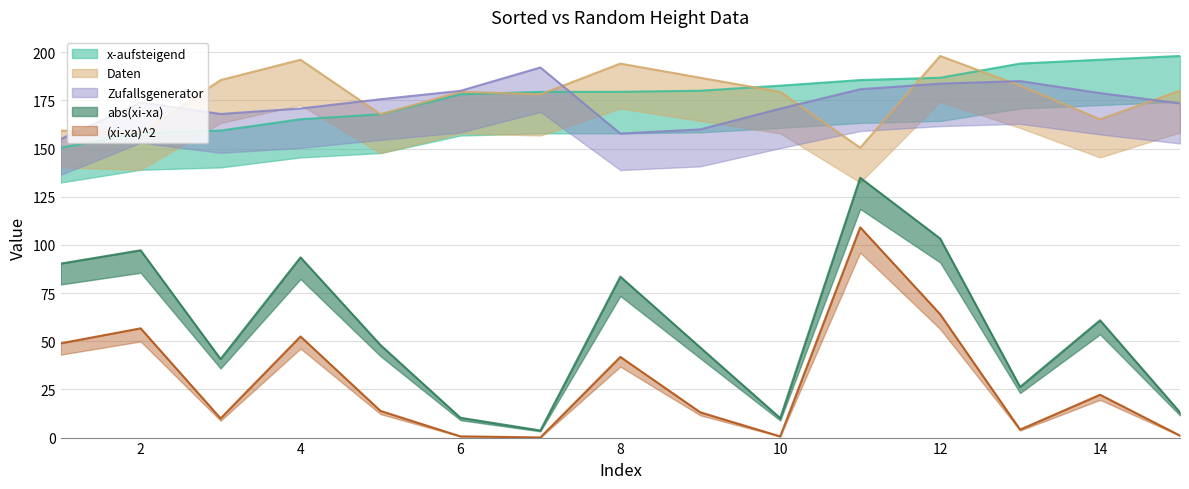

Which series has the largest total across all categories?

x-aufsteigend